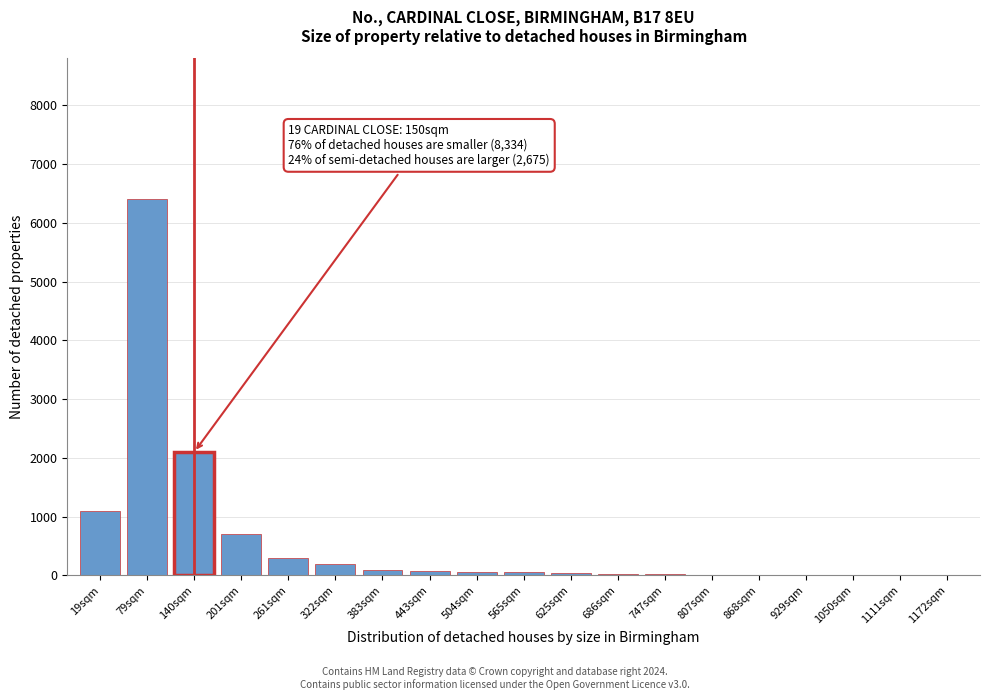

At which category does the chart reach its peak across all series?

79sqm